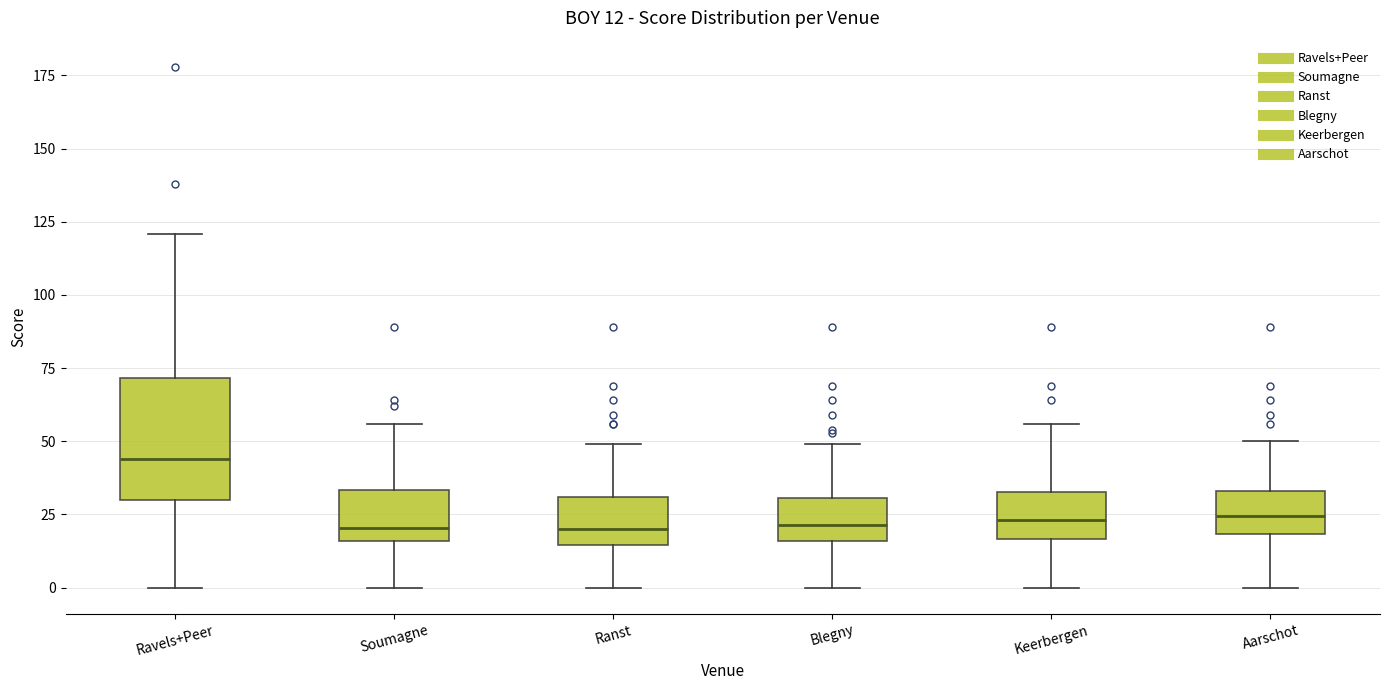

Comparing the boxes themselves (not the whiskers), which one is the tallest?

Ravels+Peer